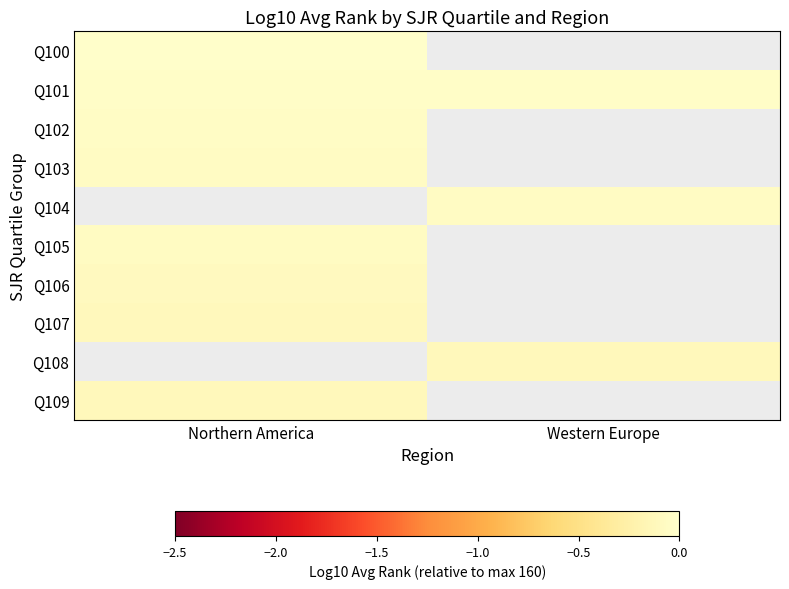

How many distinct data groups are displayed?

10